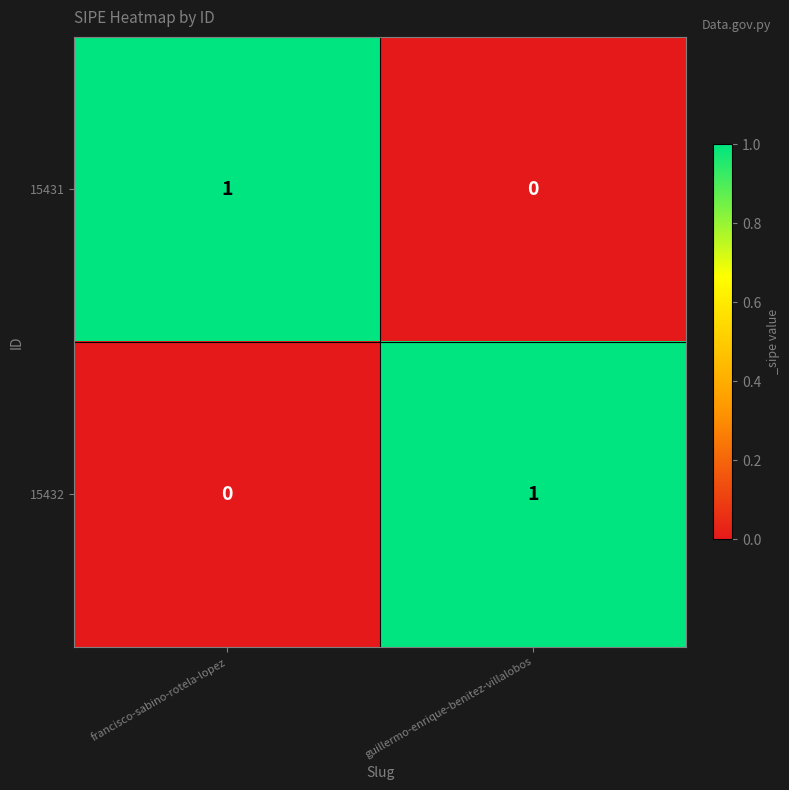

At which label is 15432 closest to 0?

francisco-sabino-rotela-lopez